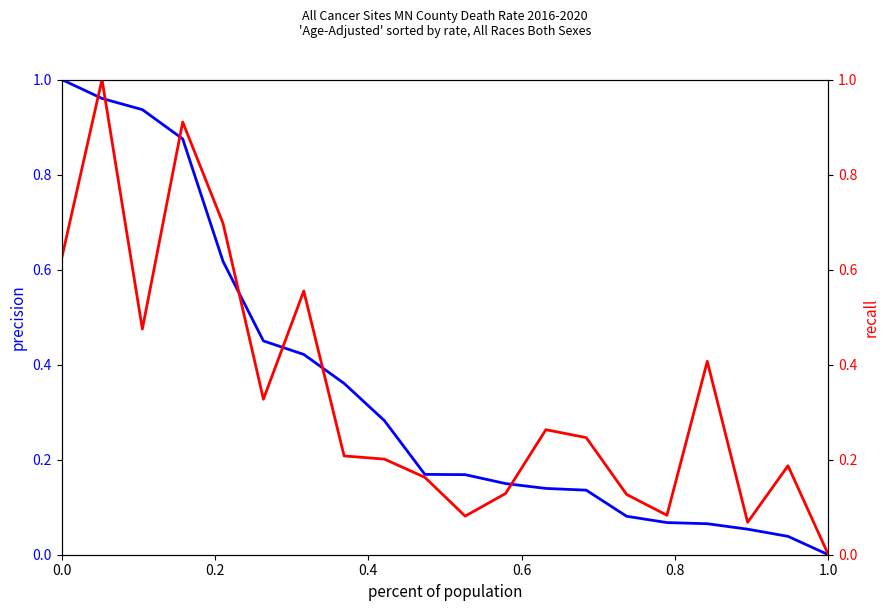

At how many categories does at least one series exceed 0?

19